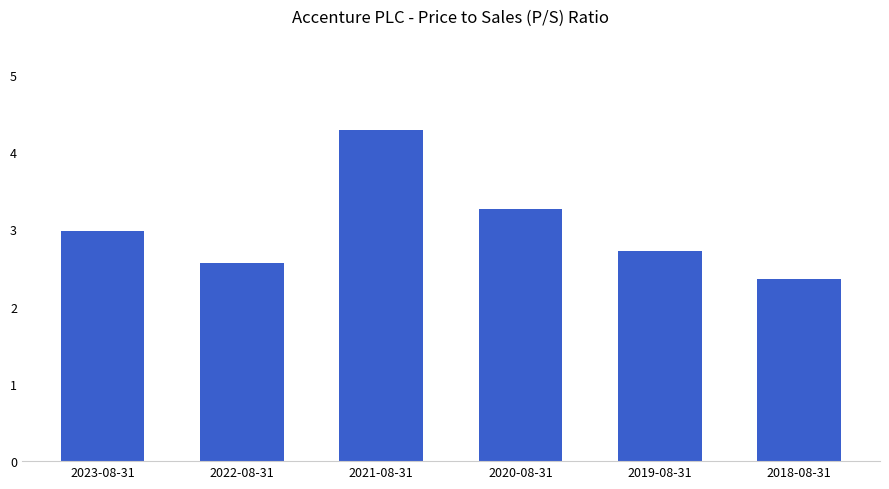

Rank the categories by value from lowest to highest.

2018-08-31, 2022-08-31, 2019-08-31, 2023-08-31, 2020-08-31, 2021-08-31